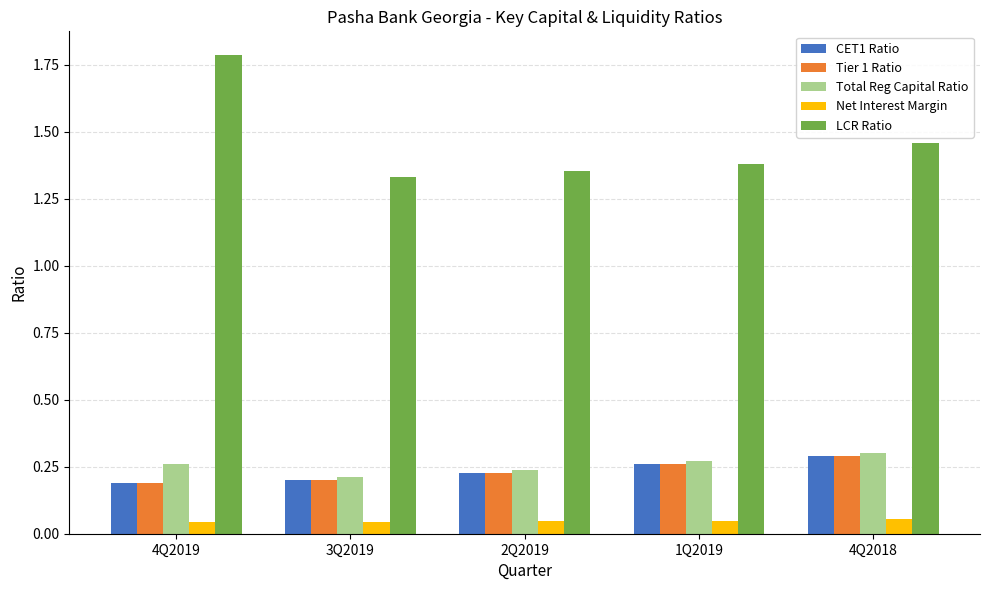

How many groups of bars are there?

5